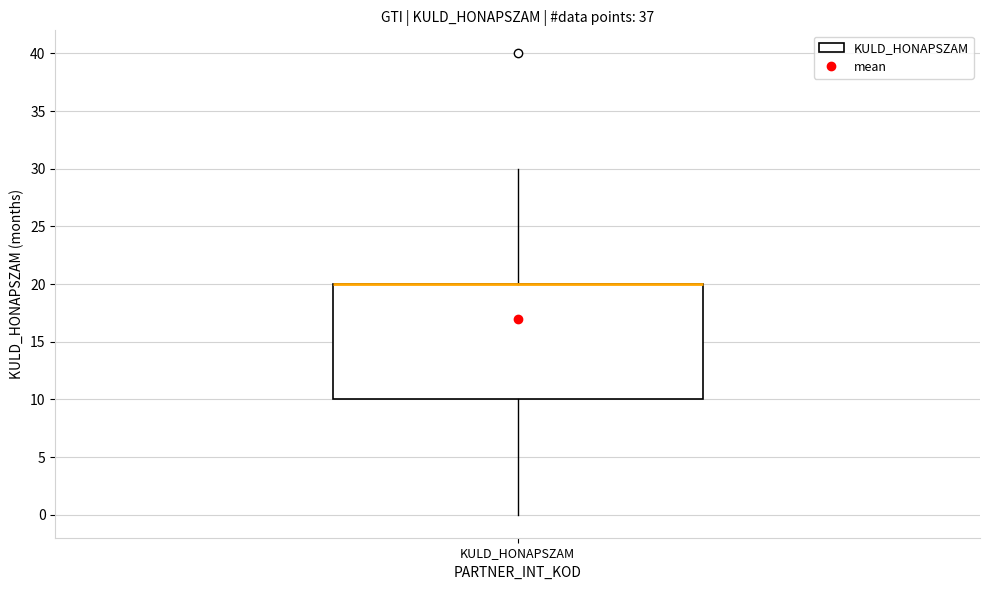

Transcribe this box plot: give where the median line is, the range the box spans, and where the two whiskers end, as read against the y-axis. The values are not printed on the chart, so give them approximately, as read against the axis.

median 20 (drawn on the box's upper edge), box 10 to 20, whiskers 0 to 30